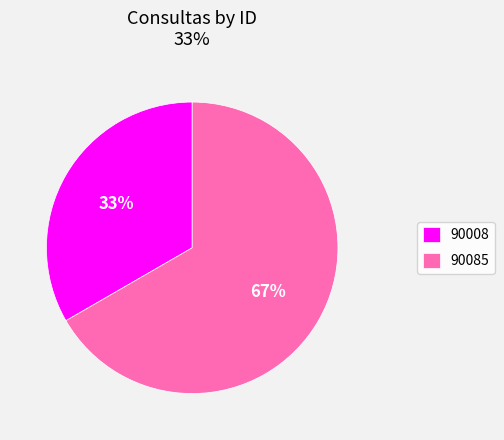

Is the sum of 90008 and 90085 greater than half?

Yes